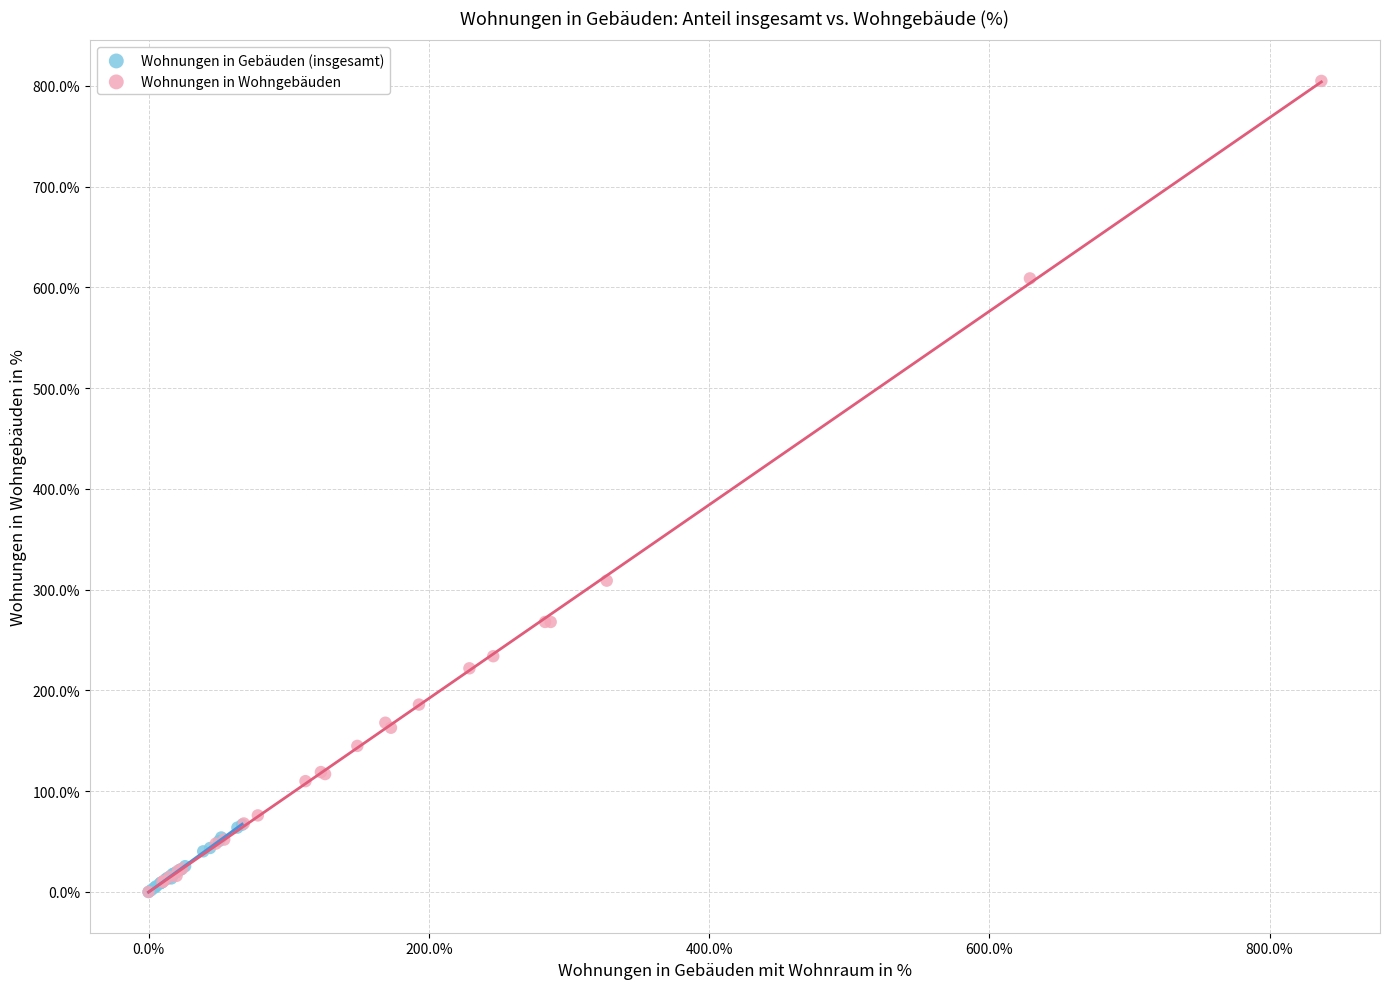

Which series reaches the maximum Y coordinate?

Wohnungen in Wohngebäuden